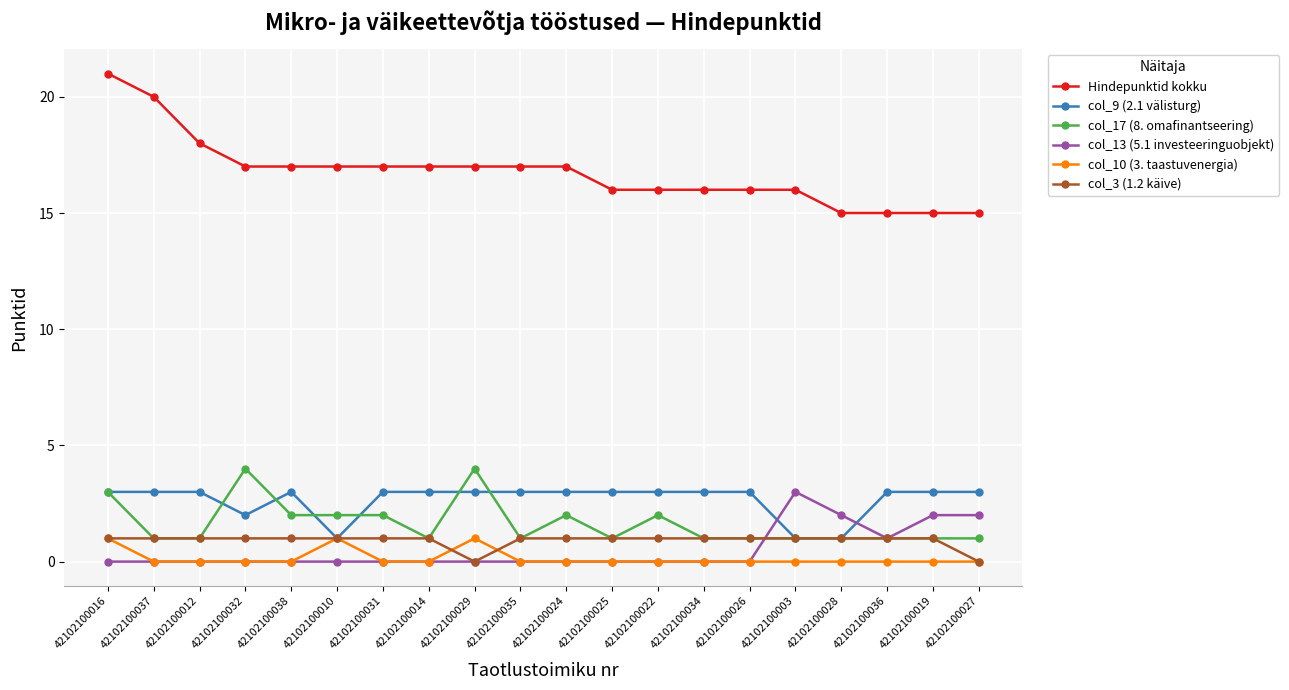

Read the col_9 (2.1 välisturg) value at 42102100031.

3